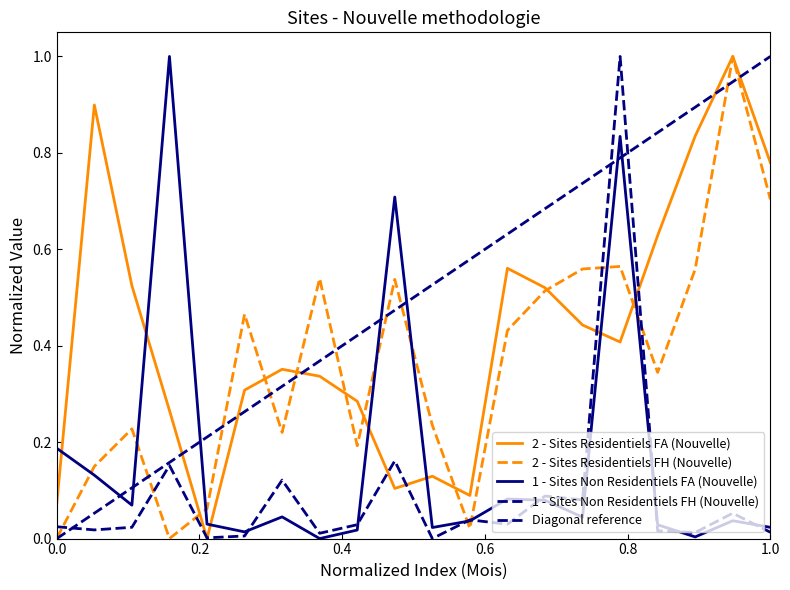

How many interior local valleys does the 1 - Sites Non Residentiels FA (Nouvelle) series have?

6